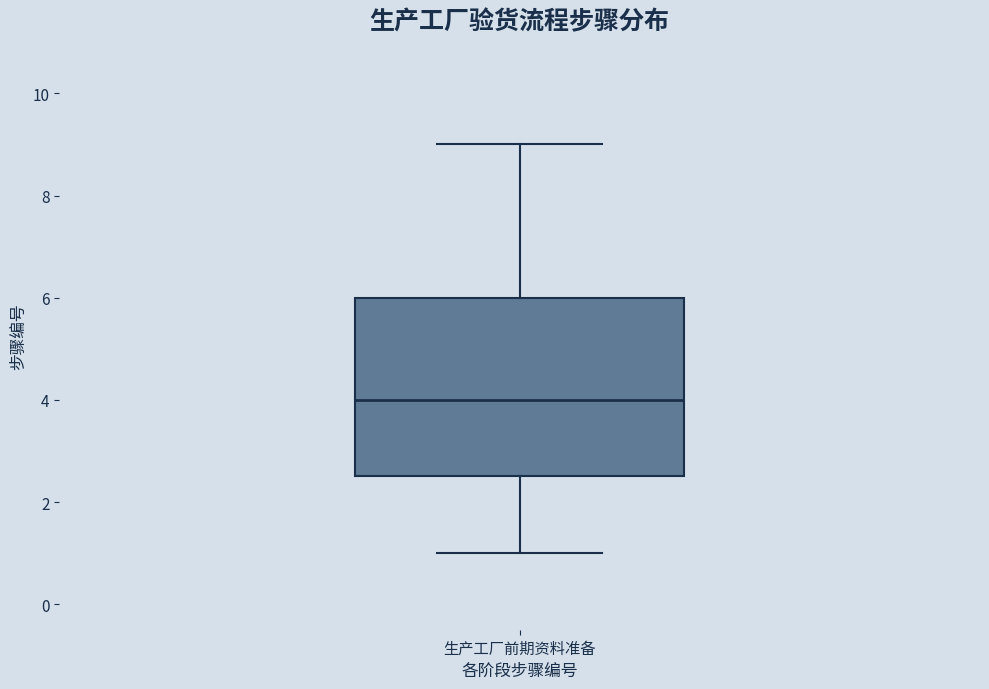

Read this box plot against the y-axis: the position of the median line, the range covered by the box, and the ends of both whiskers. The values are not printed on the chart, so give them approximately, as read against the axis.

median 4.0, box 2.6 to 6.0, whiskers 1.0 to 9.0